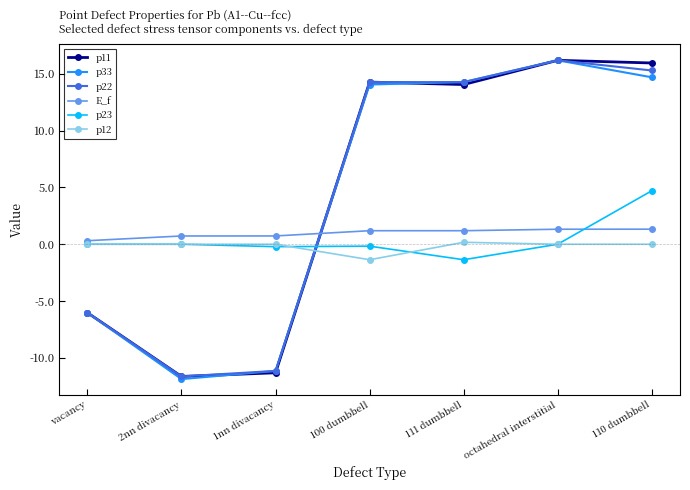

What is the approximate value of p22 at 111 dumbbell?

14.3